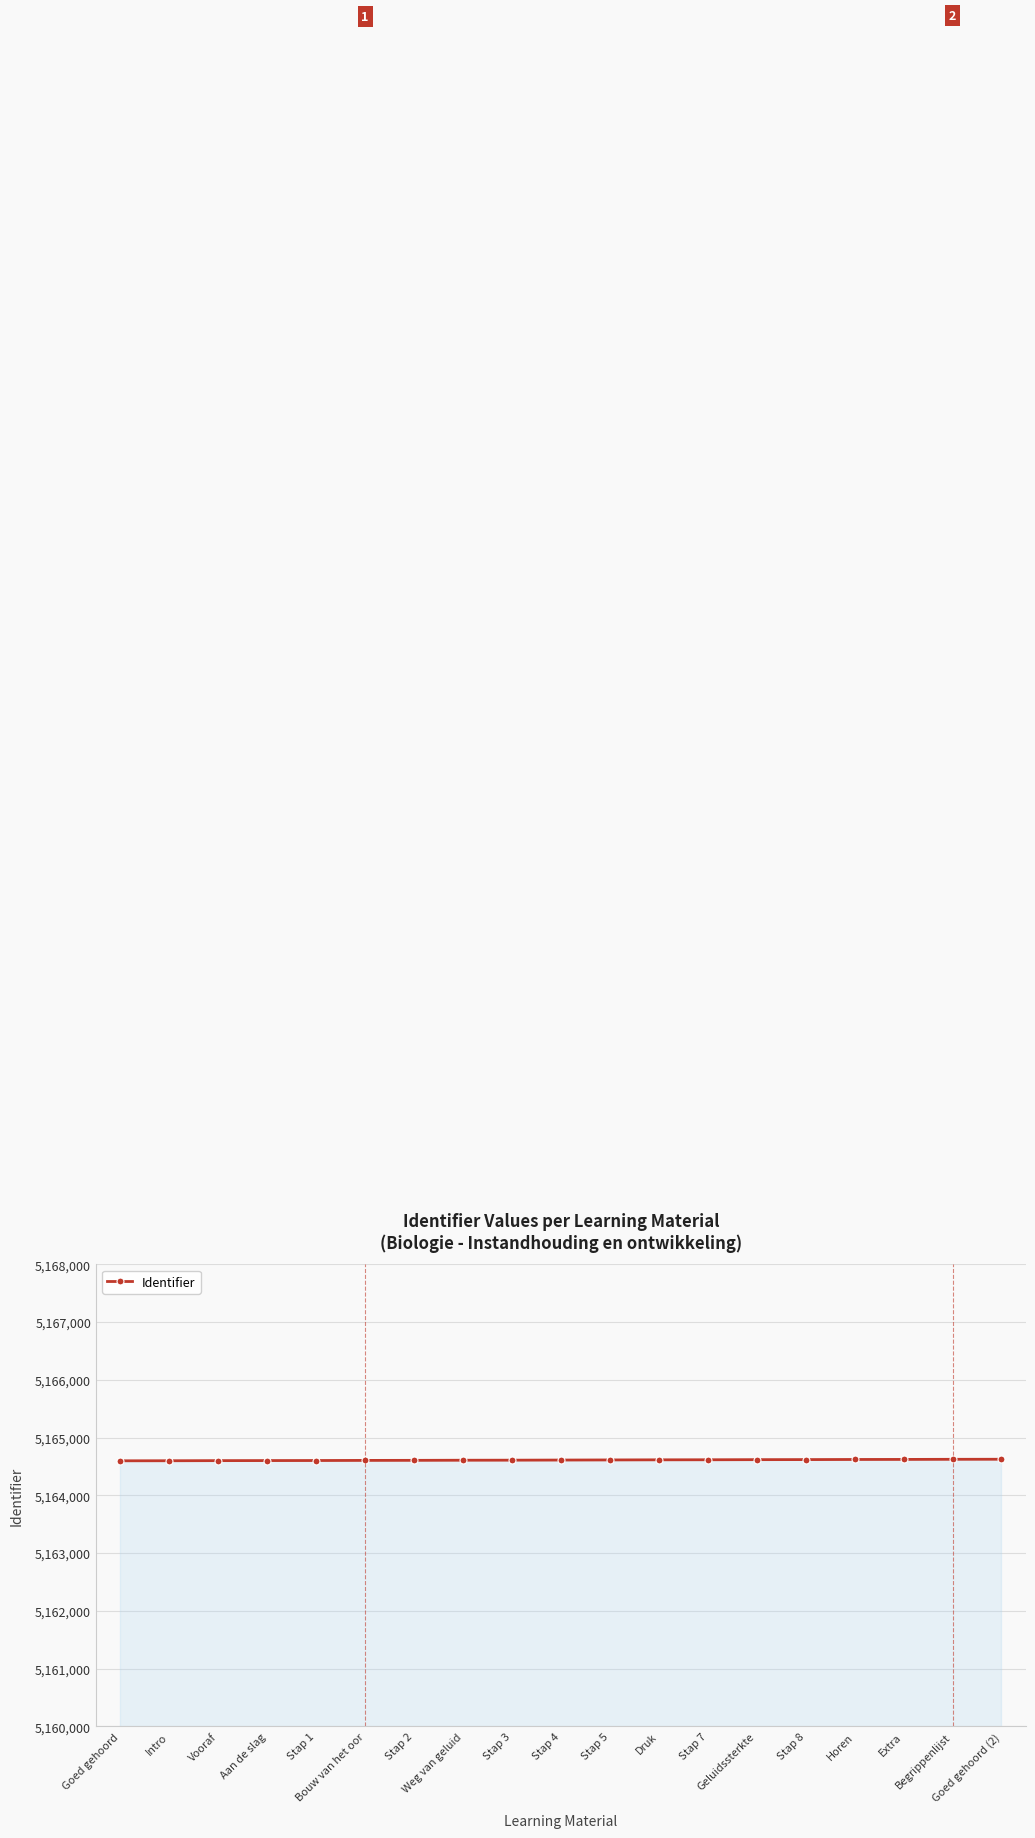

What is the maximum value shown in the chart?

5164626